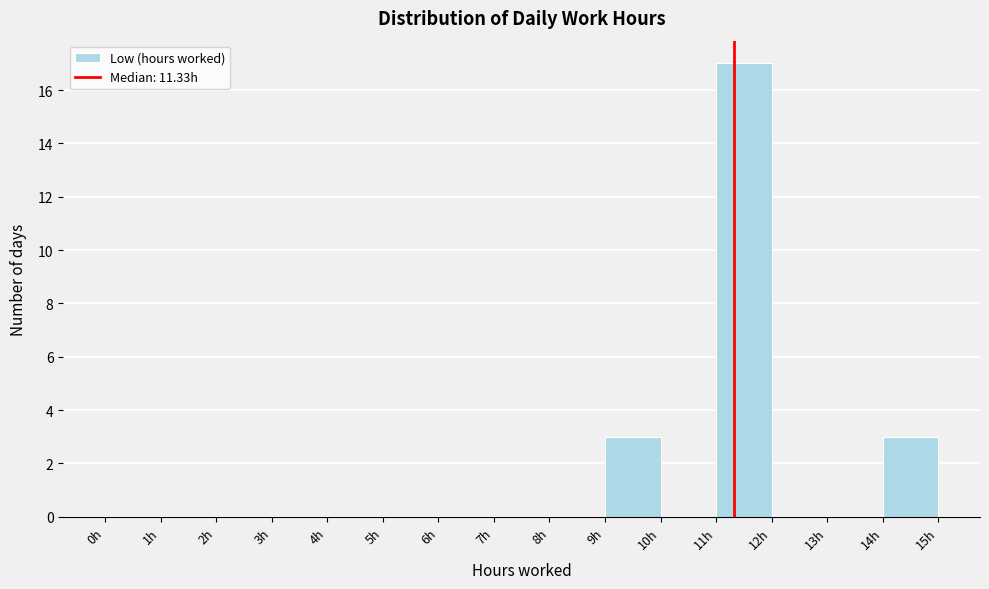

Reading left to right, transcribe this chart: for each bar, give the range it covers on the x-axis and its height. The values are not printed on the chart, so give them approximately, as read against the axis.

0 to 1: 0
1 to 2: 0
2 to 3: 0
3 to 4: 0
4 to 5: 0
5 to 6: 0
6 to 7: 0
7 to 8: 0
8 to 9: 0
9 to 10: 3
10 to 11: 0
11 to 12: 17
12 to 13: 0
13 to 14: 0
14 to 15: 3